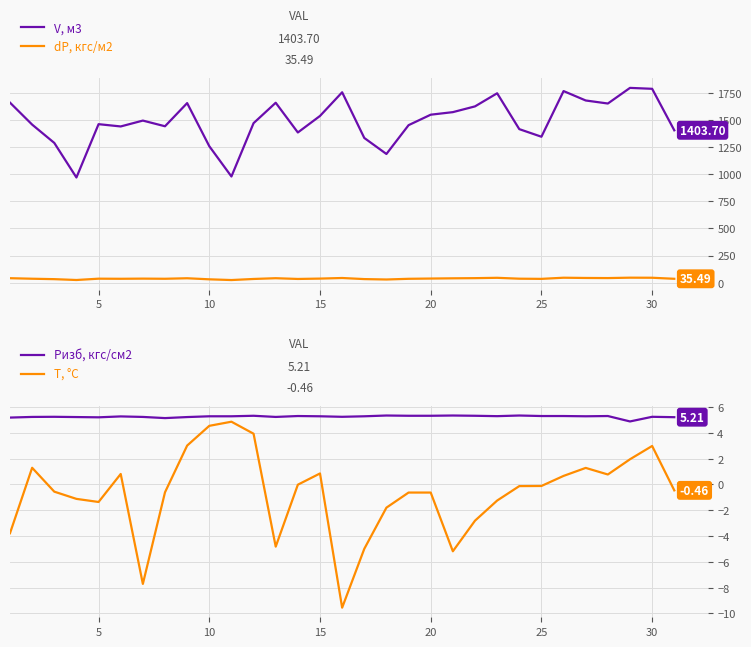

What is the average value of the Pизб, кгс/см2 series?

5.3